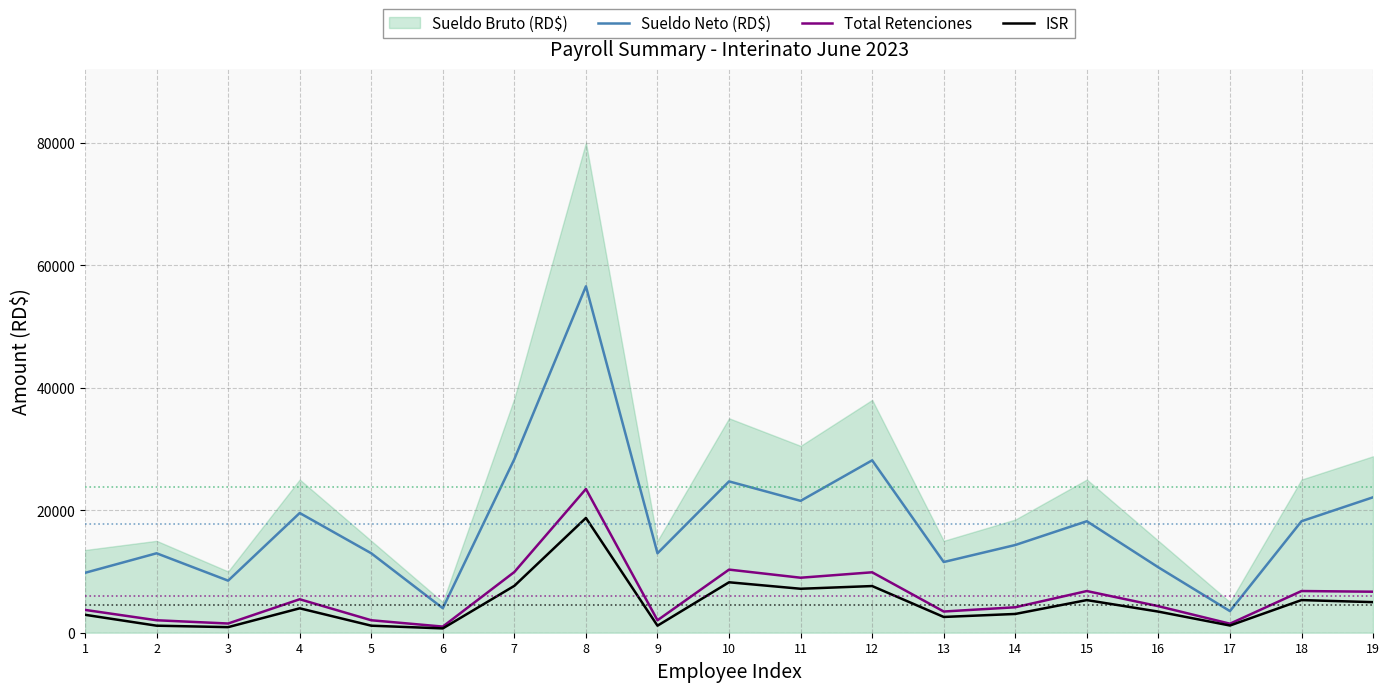

True or false: Total Retenciones and Sueldo Neto (RD$) intersect in this chart.

False